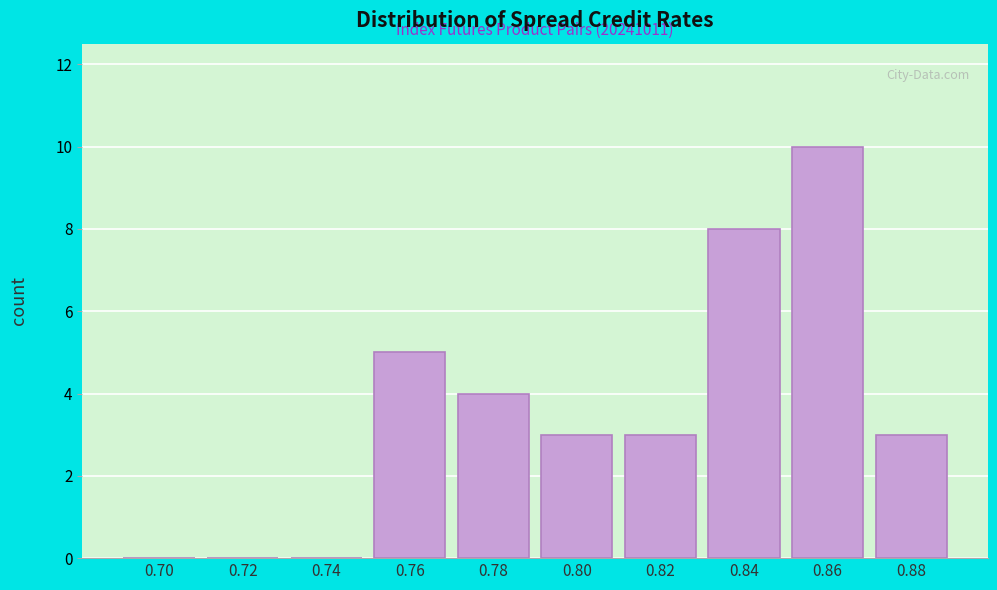

Reading right to left, what are all the values shown in this chart?

0.88=3	0.86=10	0.84=8	0.82=3	0.80=3	0.78=4	0.76=5	0.74=0	0.72=0	0.70=0